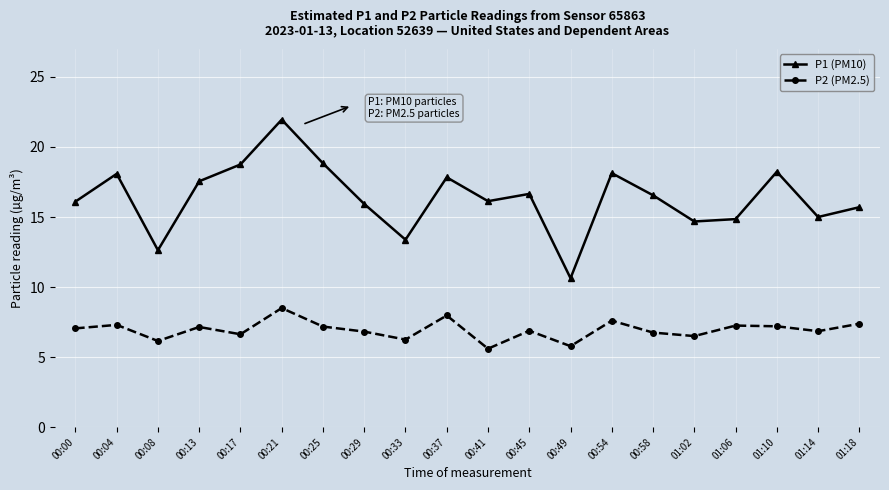

Read the P2 (PM2.5) value at 01:10.

7.2